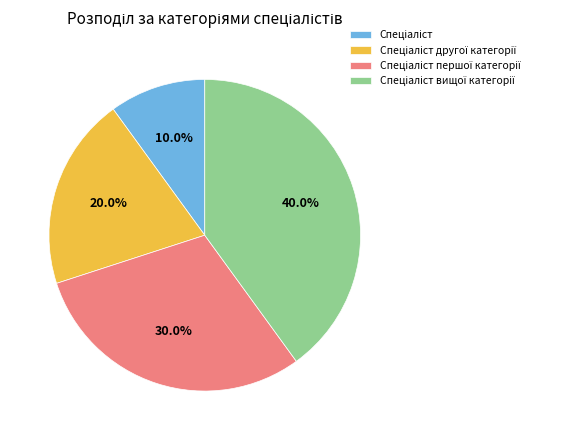

How many segments does this pie chart have?

4